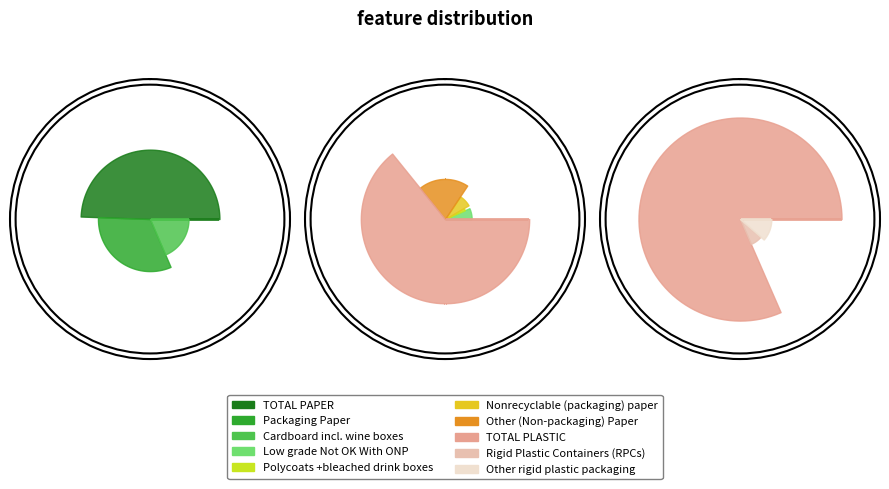

Which has a higher value, Nonrecyclable (packaging) paper or TOTAL PAPER?

TOTAL PAPER